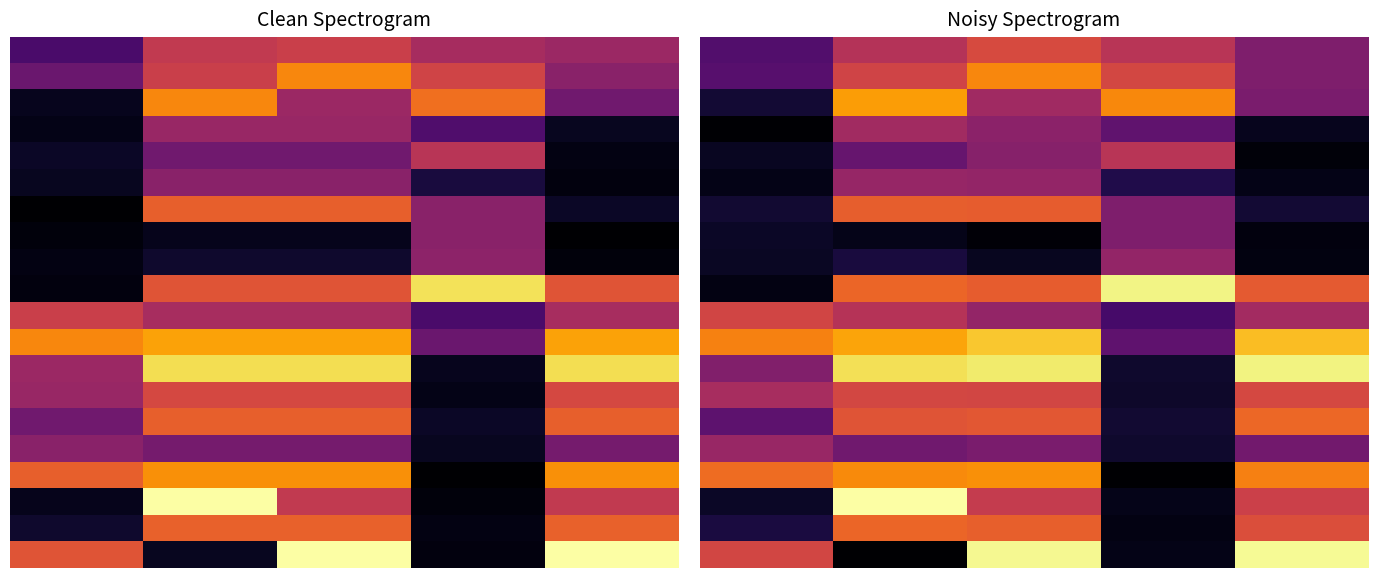

What is the spread (max minus min) of values at 2?

0.9